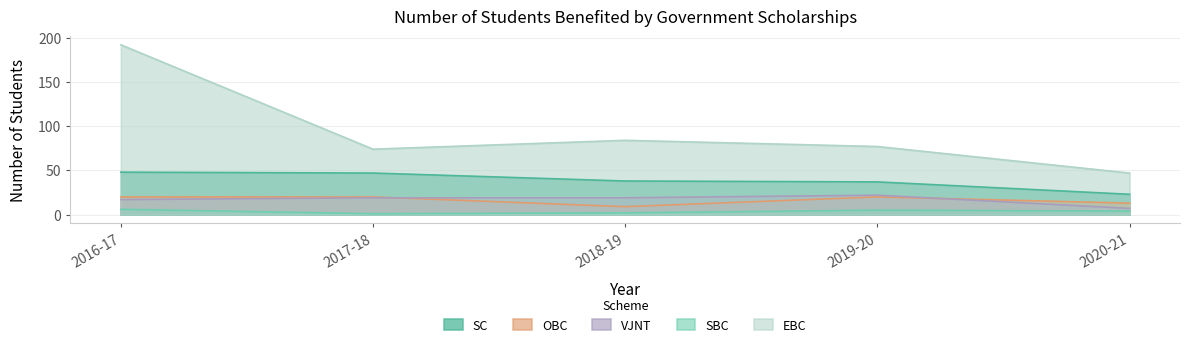

At which category does the chart reach its peak across all series?

2016-17